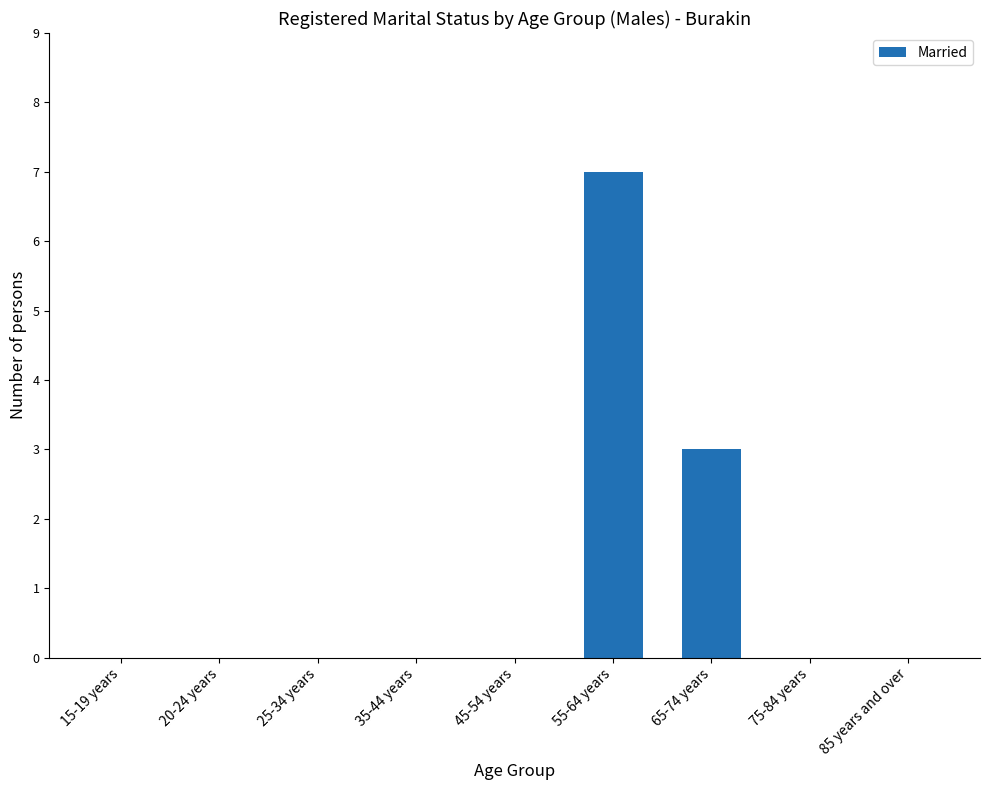

True or false: the data shows 0 at 45-54 years.

True